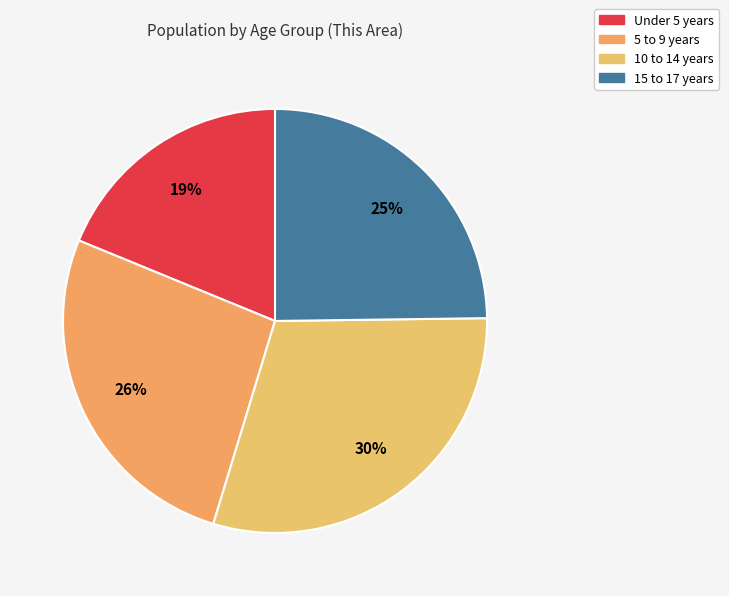

What percentage is the Under 5 years slice, to the nearest percent?

19%